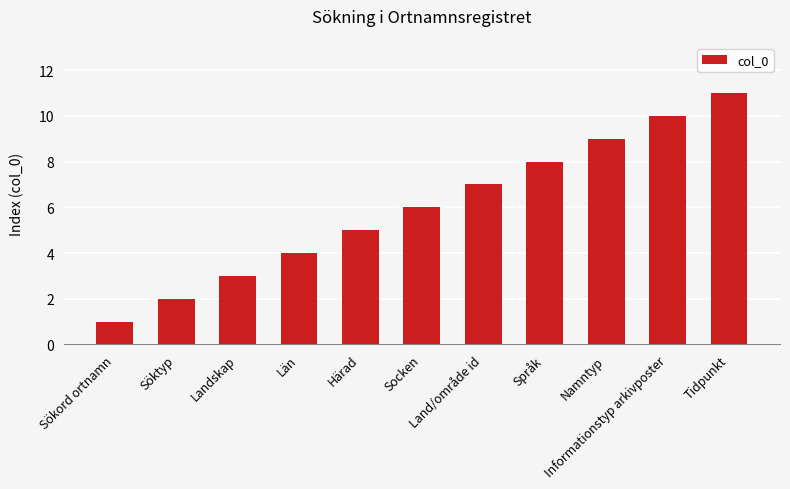

How many series are shown in this chart?

1